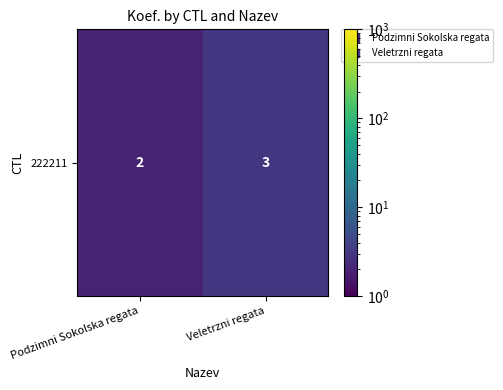

What is the average value?

2